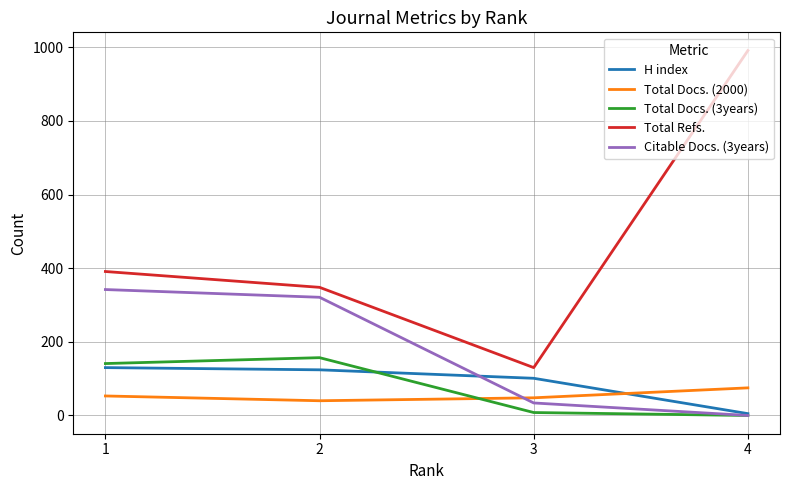

Which series has the largest total across all categories?

Total Refs.